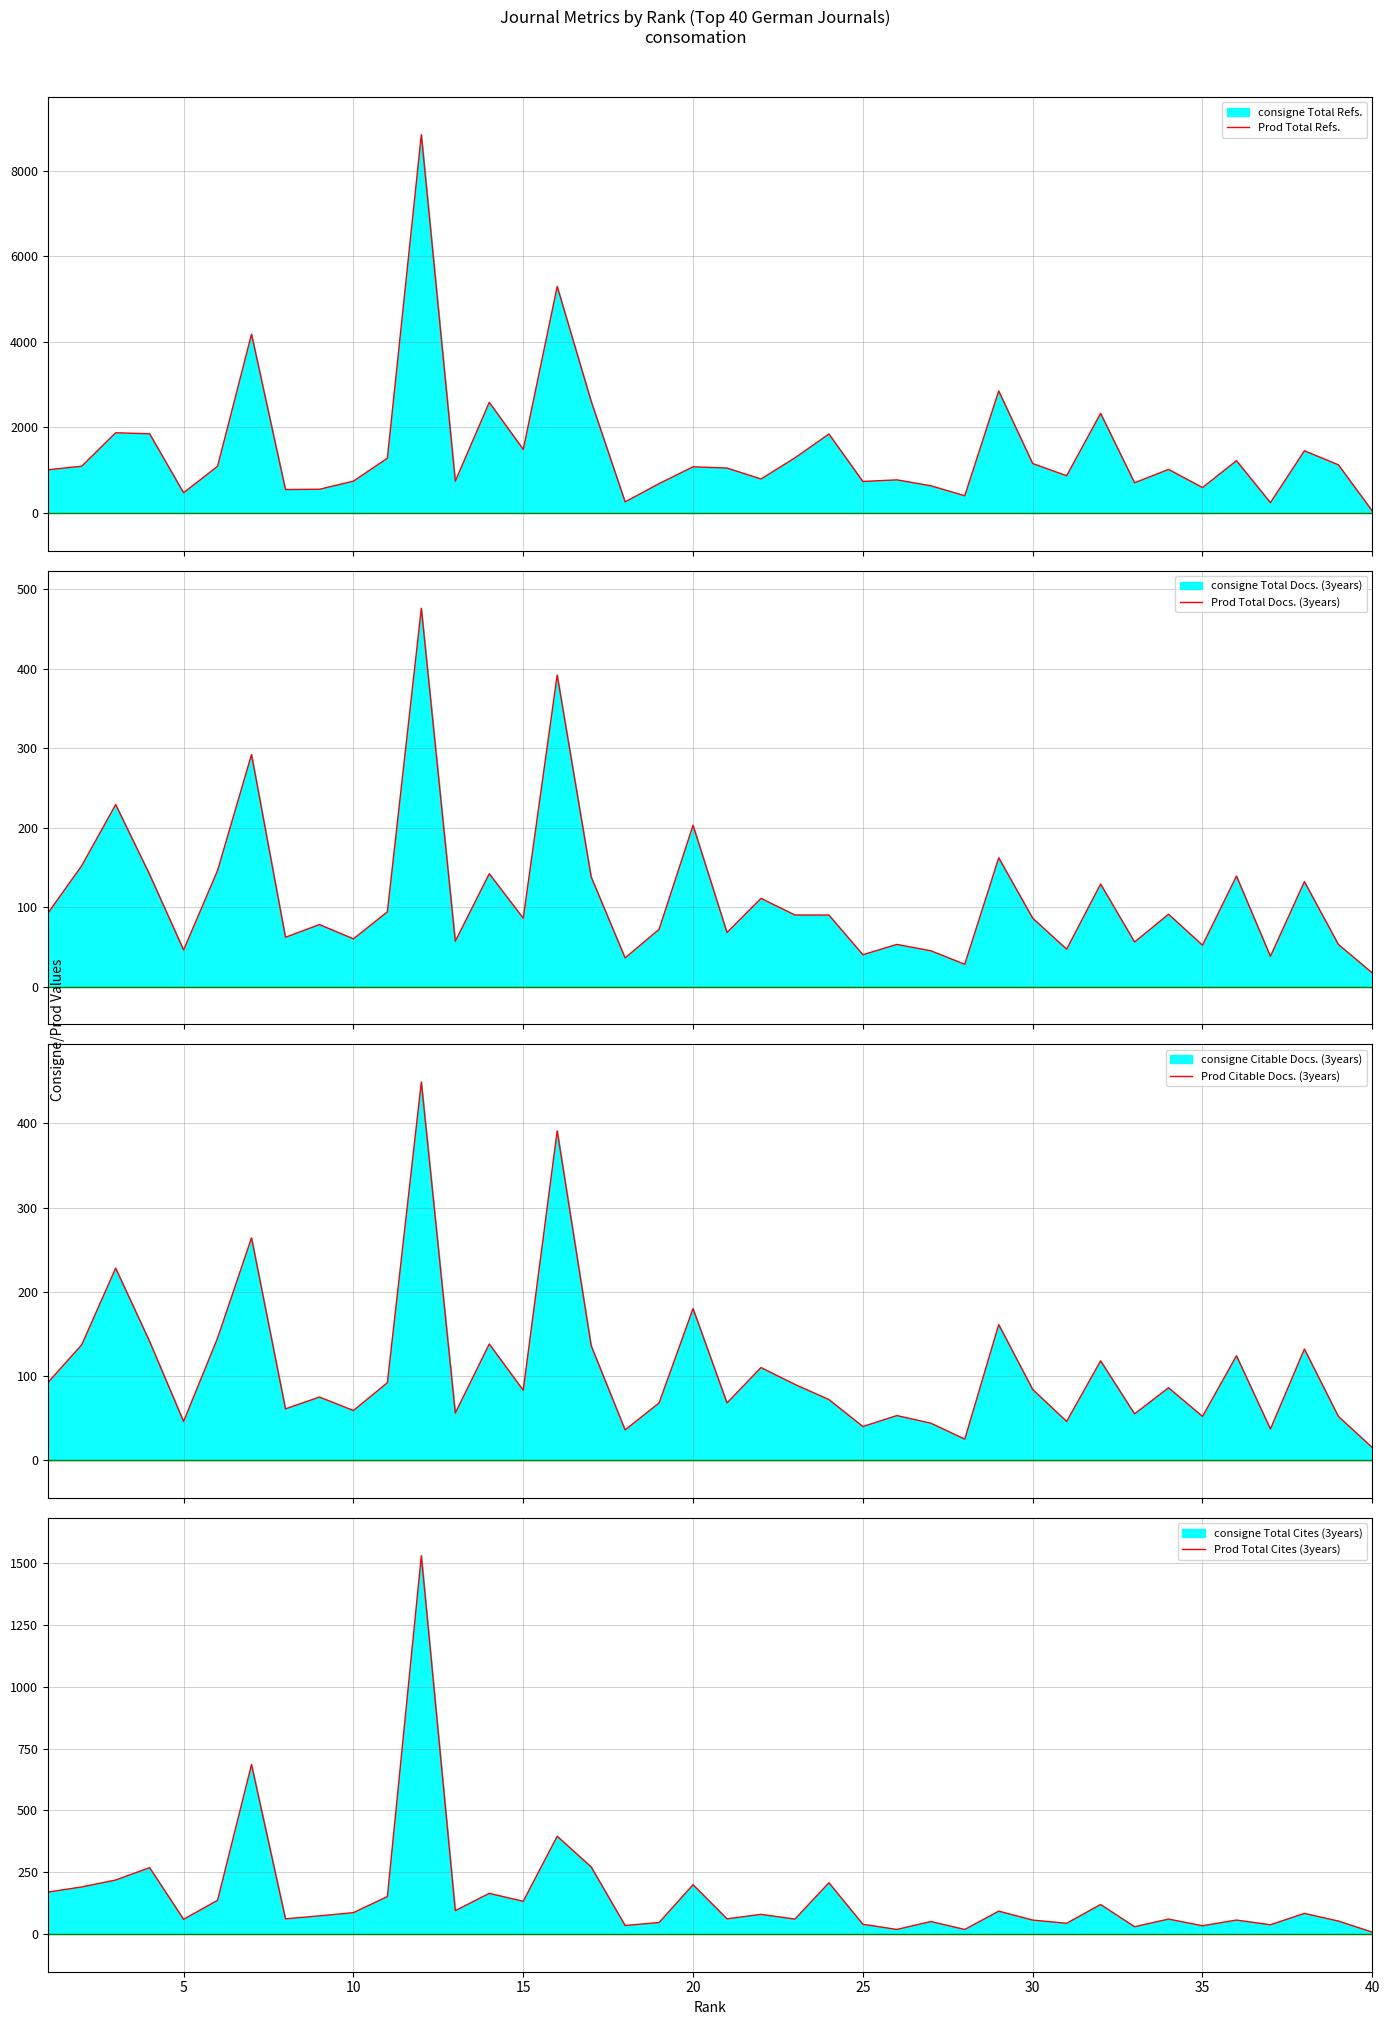

What is the highest value of the Prod Total Docs. (3years) series?

476